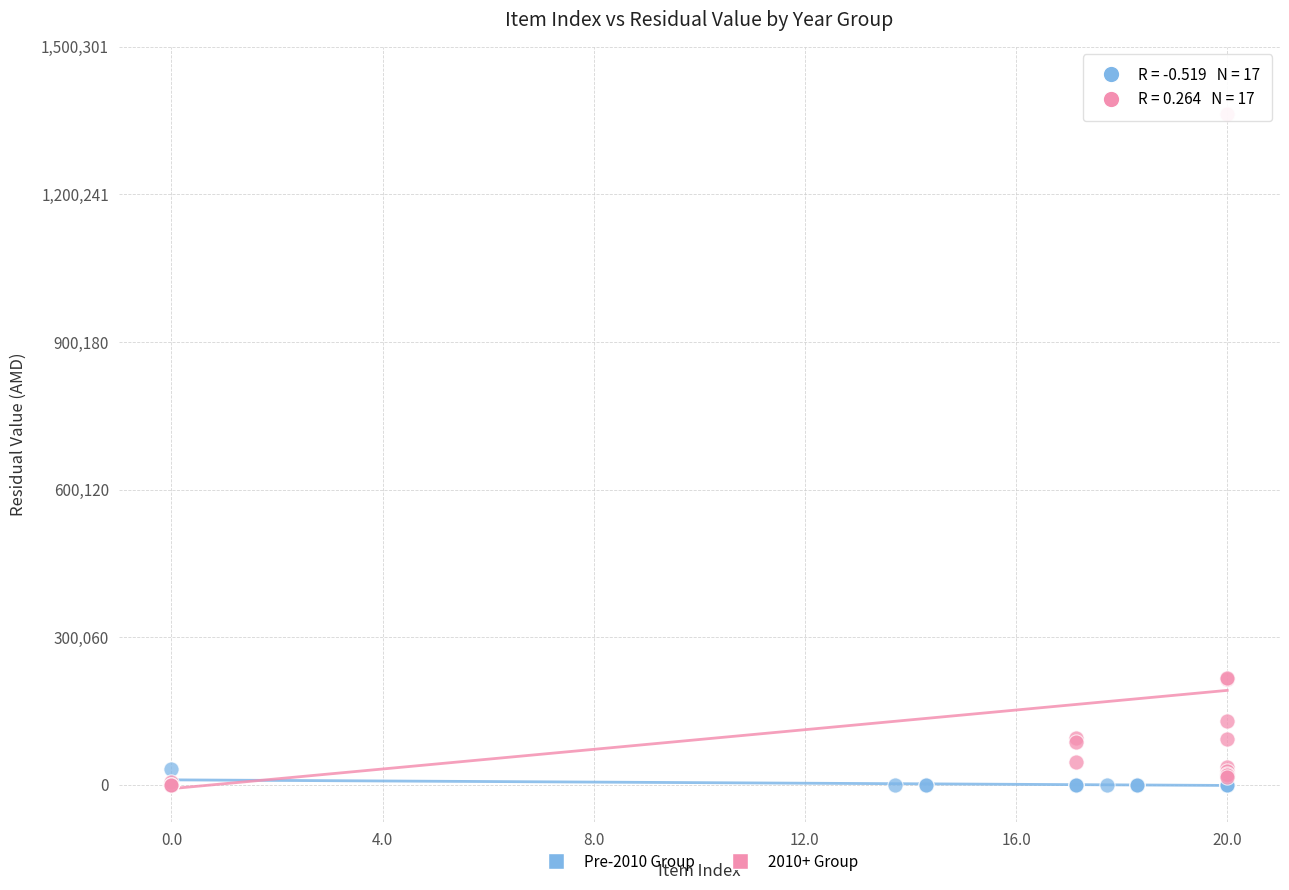

Which series has the largest Y range (max minus min)?

2010+ Group